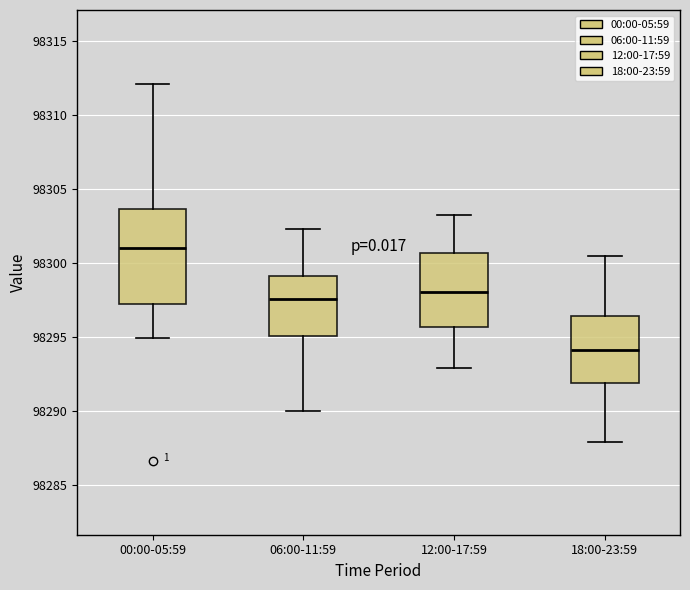

Reading left to right, read every box against the y-axis: the position of its median line, the range the box covers, and the ends of its whiskers. The values are not printed on the chart, so give them approximately, as read against the axis.

00:00-05:59: median 98301.0, box 98297.0 to 98303.5, whiskers 98295.0 to 98312.0
06:00-11:59: median 98297.5, box 98295.0 to 98299.0, whiskers 98290.0 to 98302.5
12:00-17:59: median 98298.0, box 98295.5 to 98300.5, whiskers 98293.0 to 98303.5
18:00-23:59: median 98294.0, box 98292.0 to 98296.5, whiskers 98288.0 to 98300.5